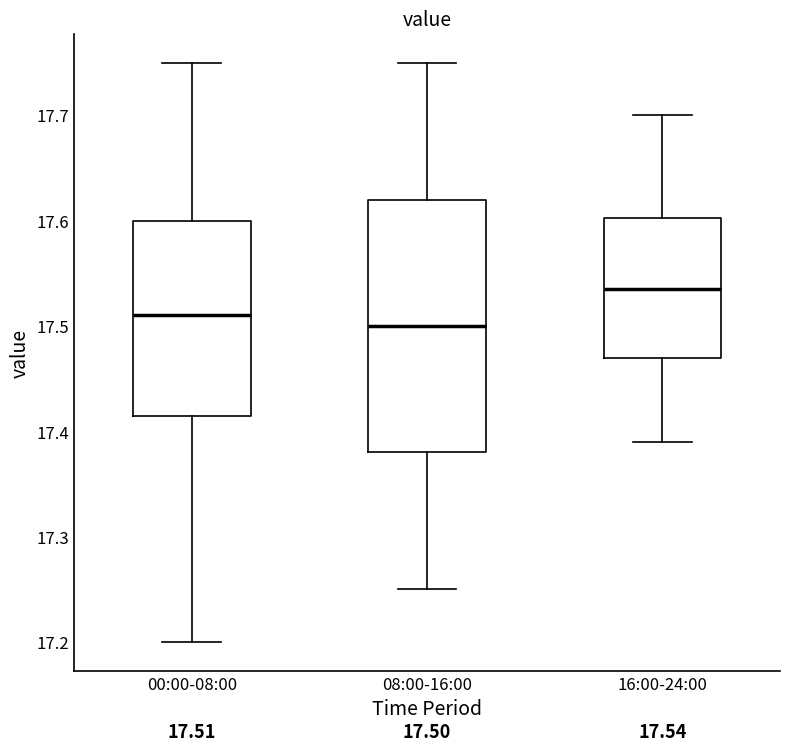

Comparing the boxes themselves (not the whiskers), which one is the tallest?

08:00-16:00